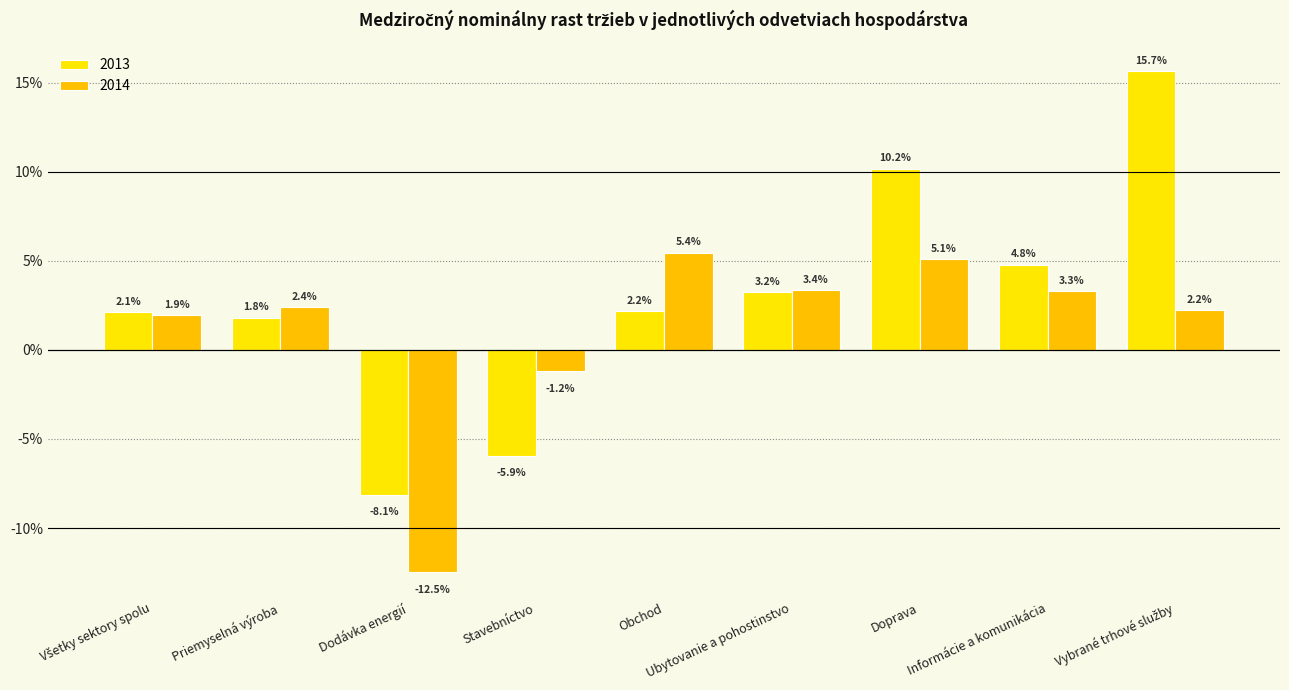

Rank the series by their average value, from lowest to highest.

2014, 2013